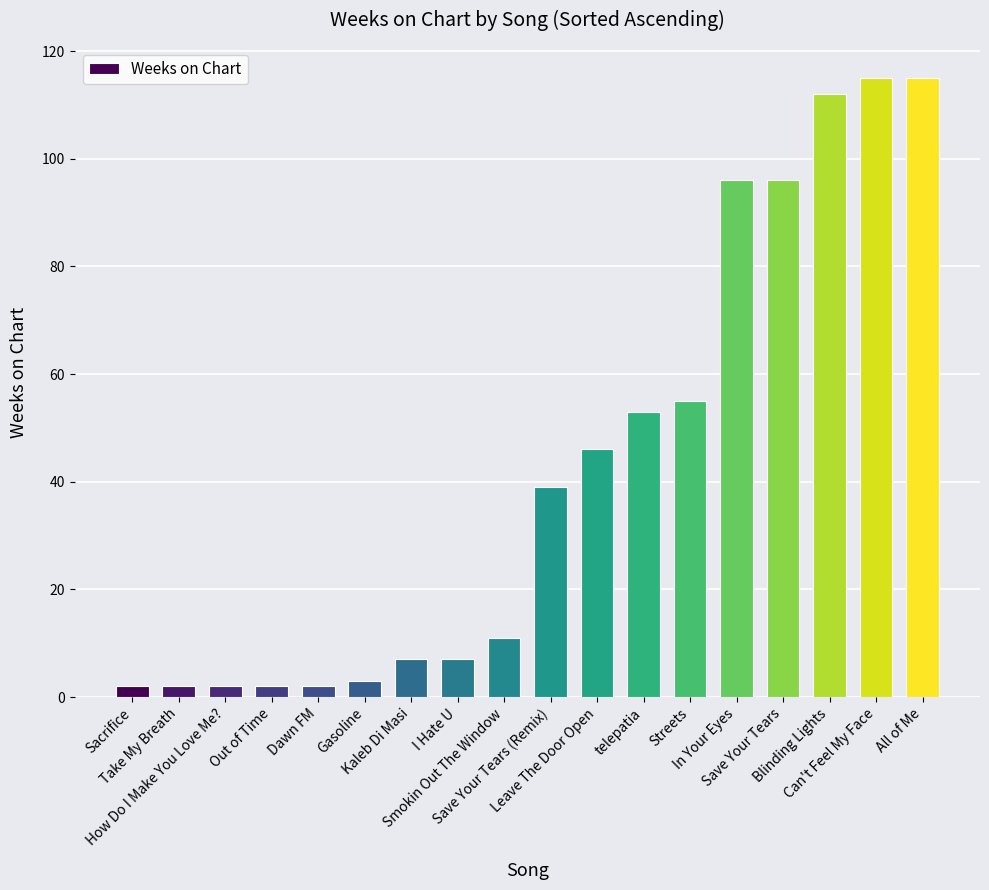

What is the sum of all values?

765